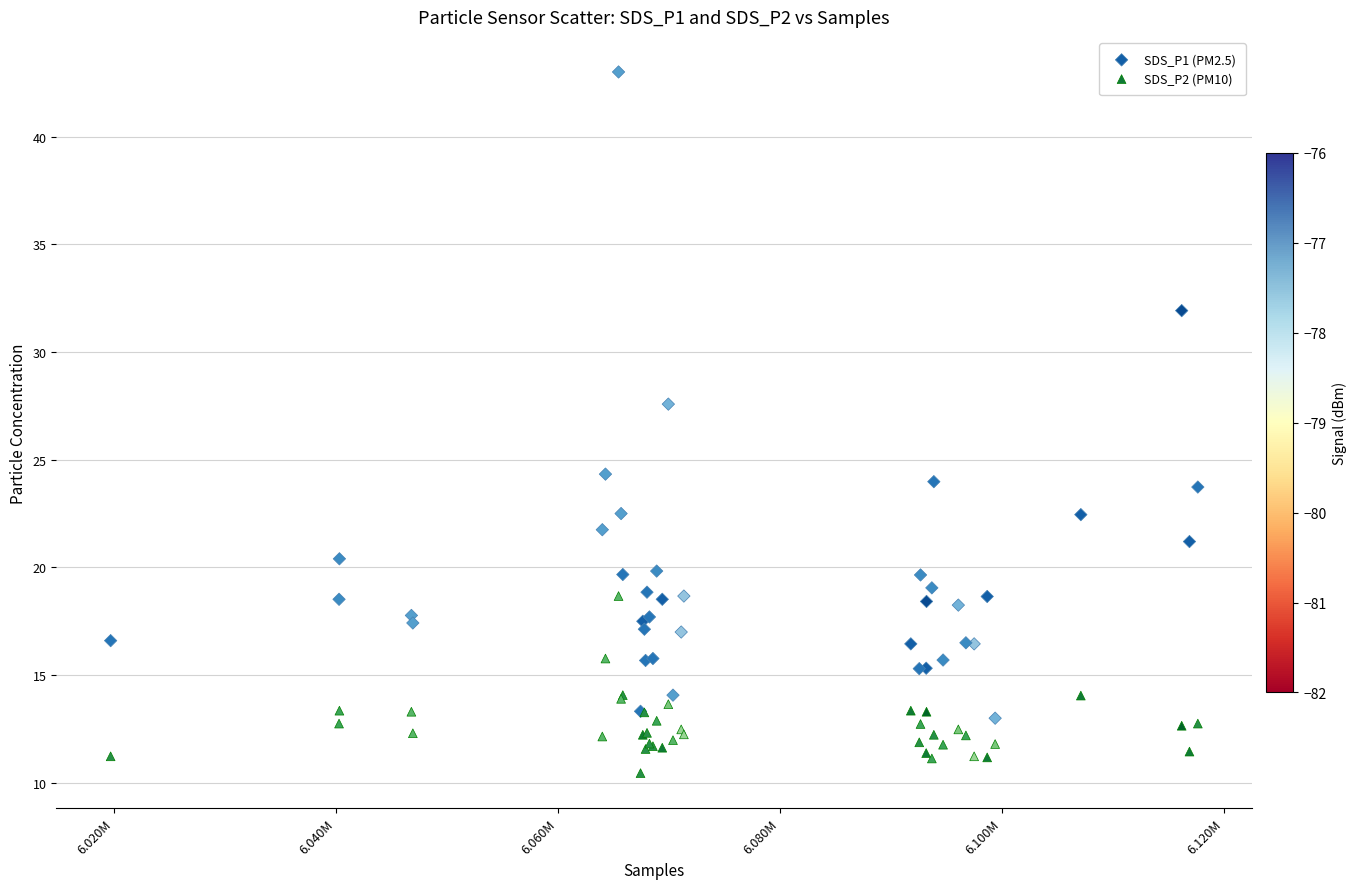

Which series contains the highest Y value?

SDS_P1 (PM2.5)